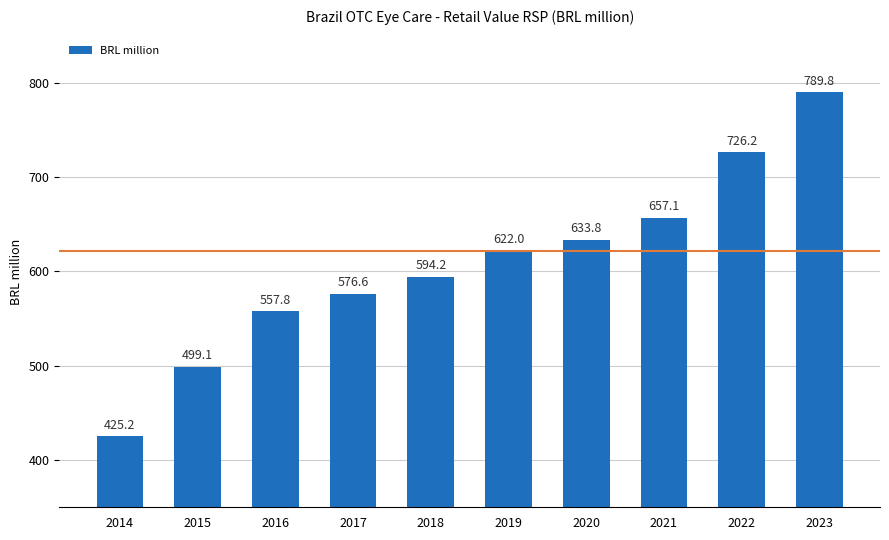

Does the chart contain any negative values?

No